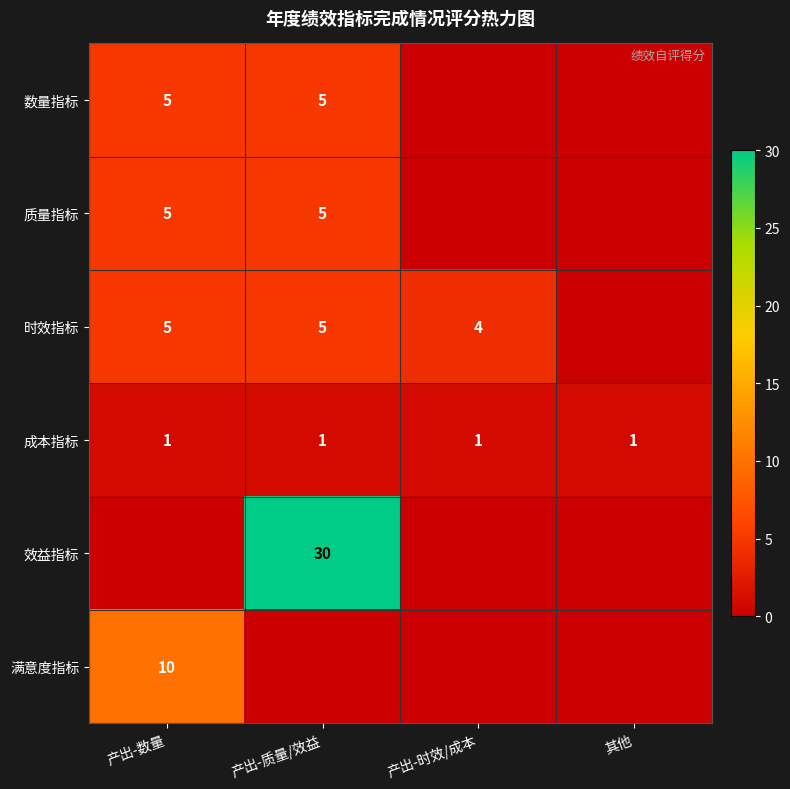

The 质量指标 series shows 2 at 产出-数量. True or false?

False